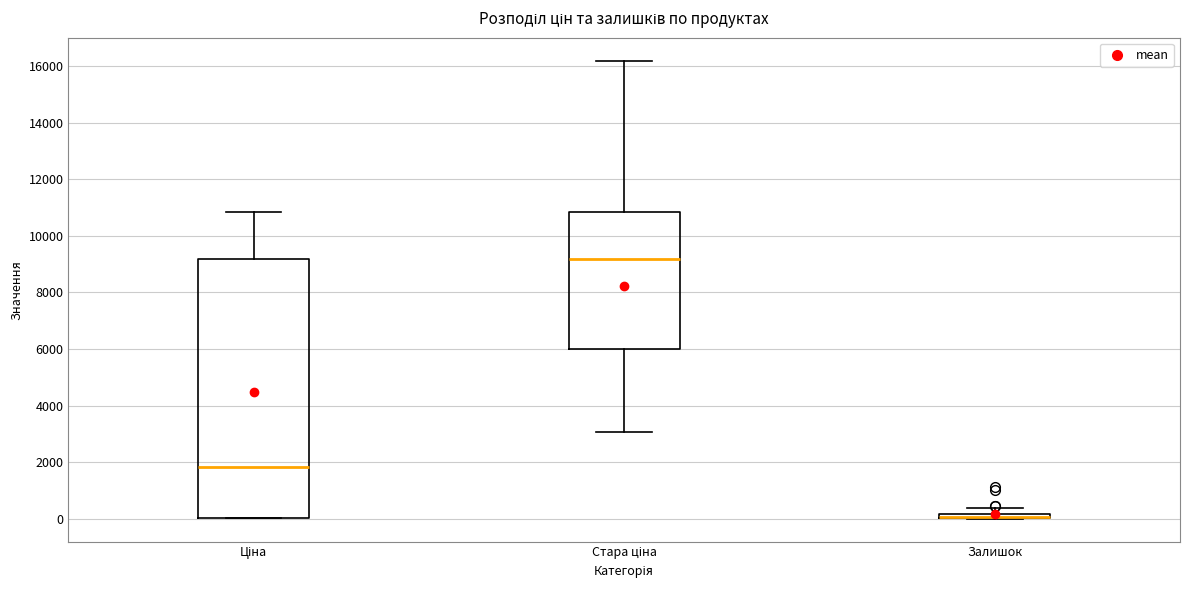

Where is the upper edge of the box for Залишок on the y-axis? The values are not printed on the chart, so give them approximately, as read against the axis.

200